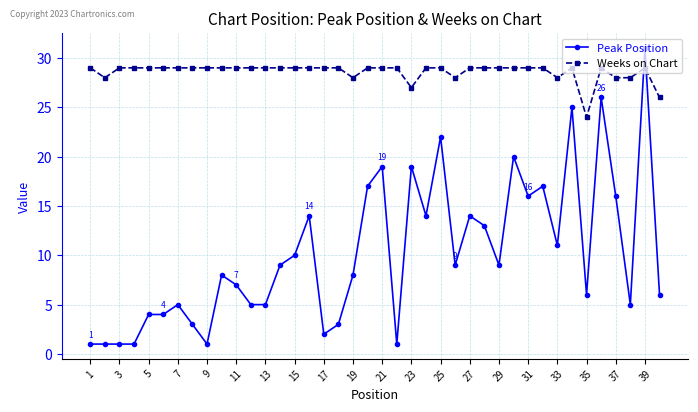

Which series has the largest total across all categories?

Weeks on Chart